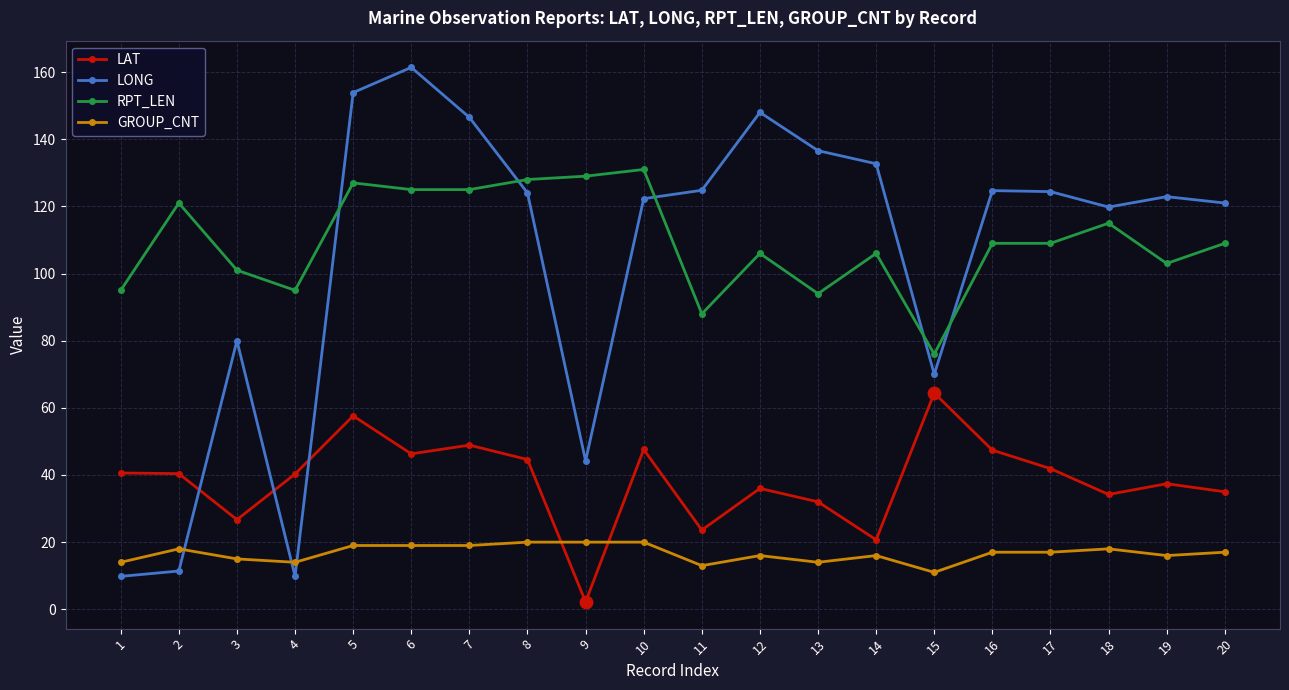

Which series changed the most between 1 and 17?

LONG